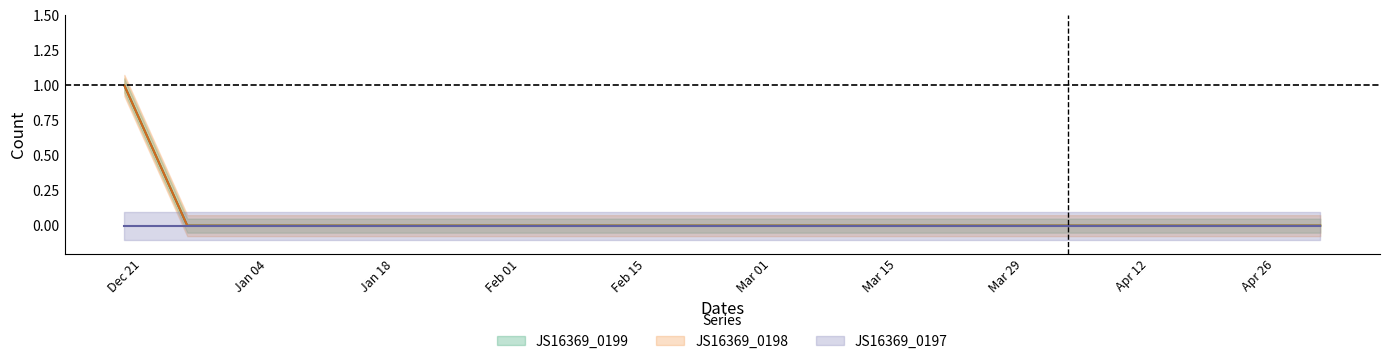

What position from the right is 2022-03-27?

6